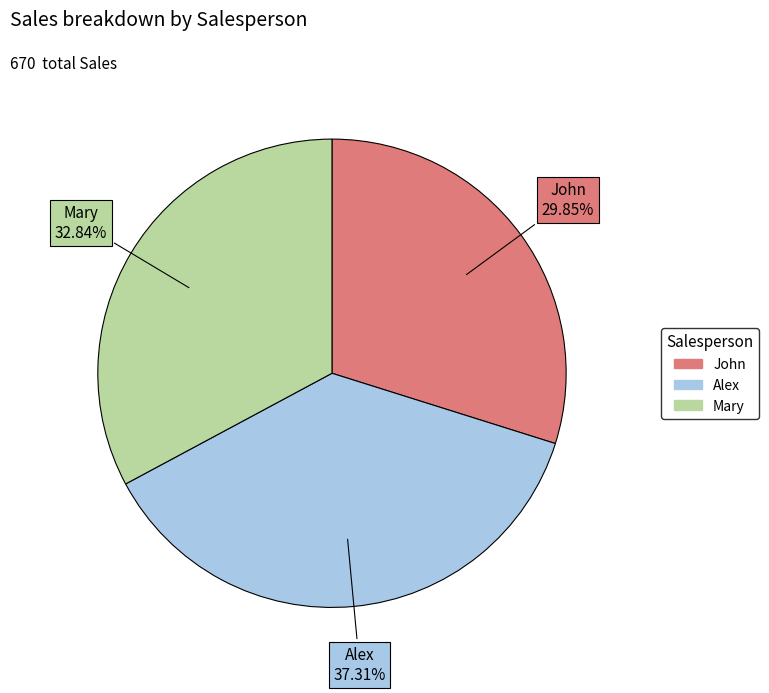

Rank the categories by value from lowest to highest.

John, Mary, Alex